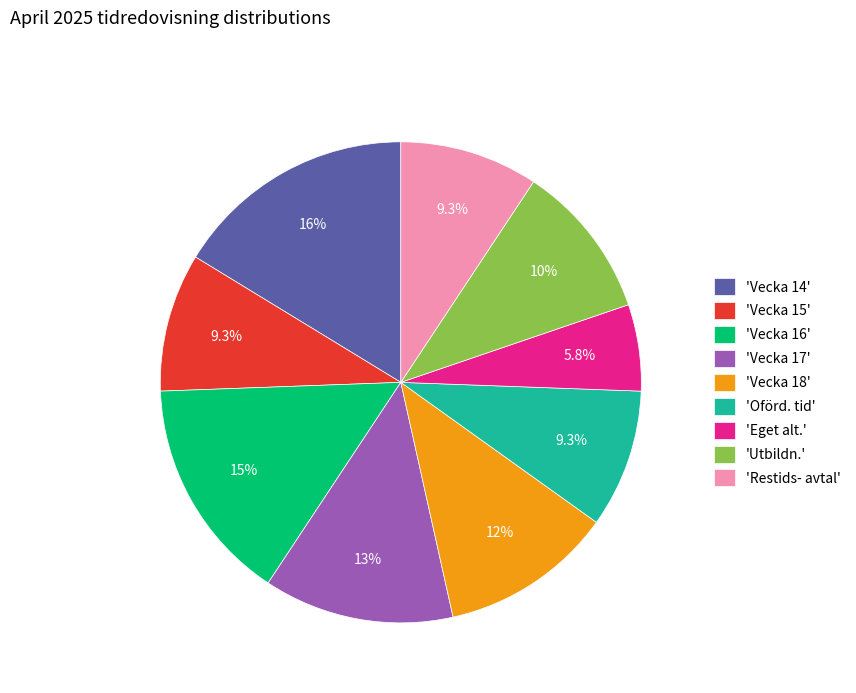

Is there any slice that represents more than half of the pie?

No